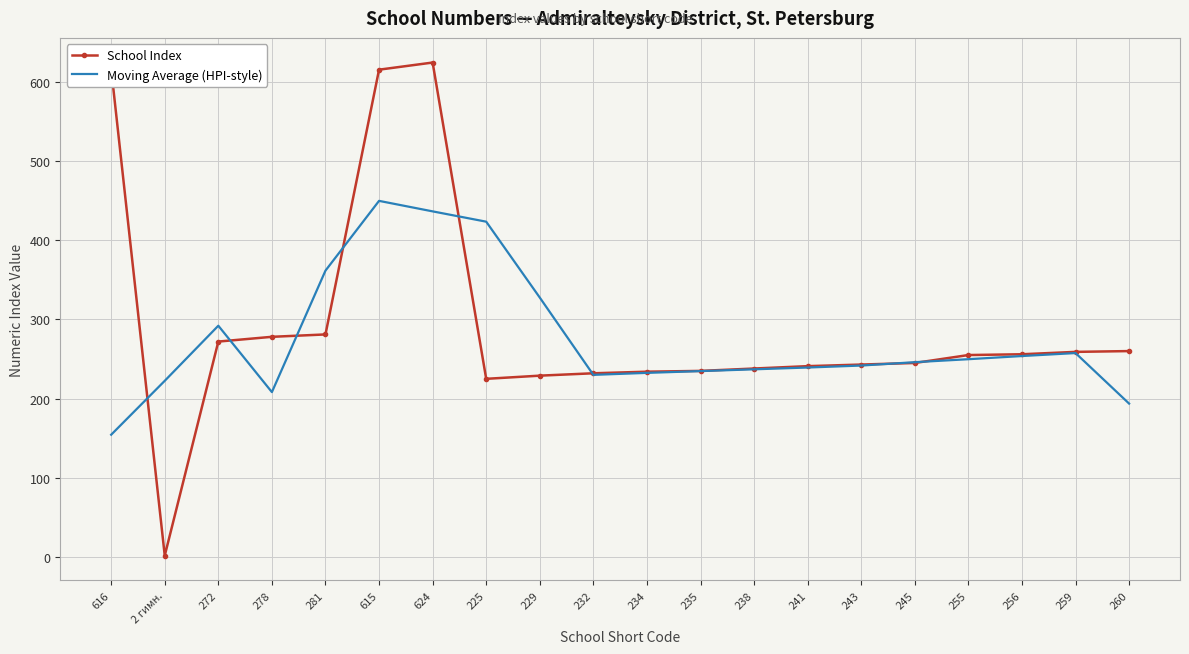

What position from the right is 225?

13